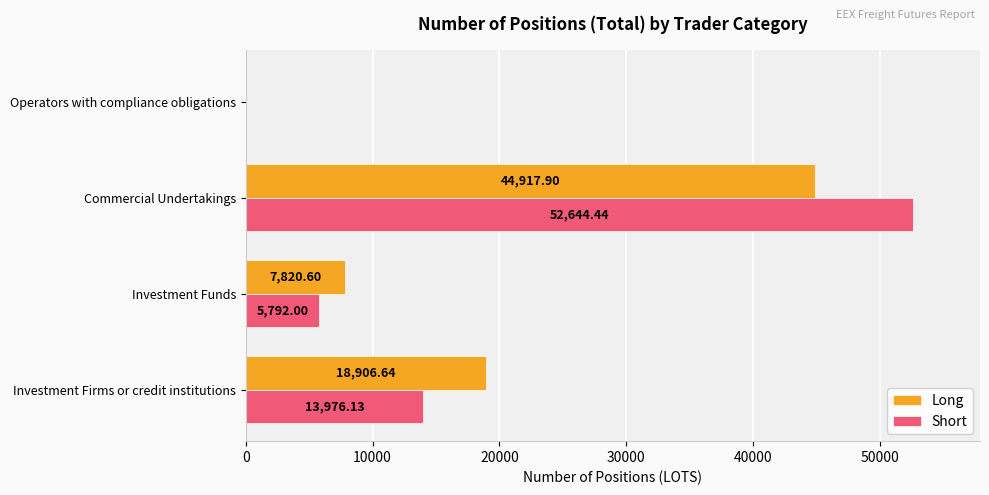

What is the sum of the Long values at Operators with compliance obligations and Investment Funds?

7820.6